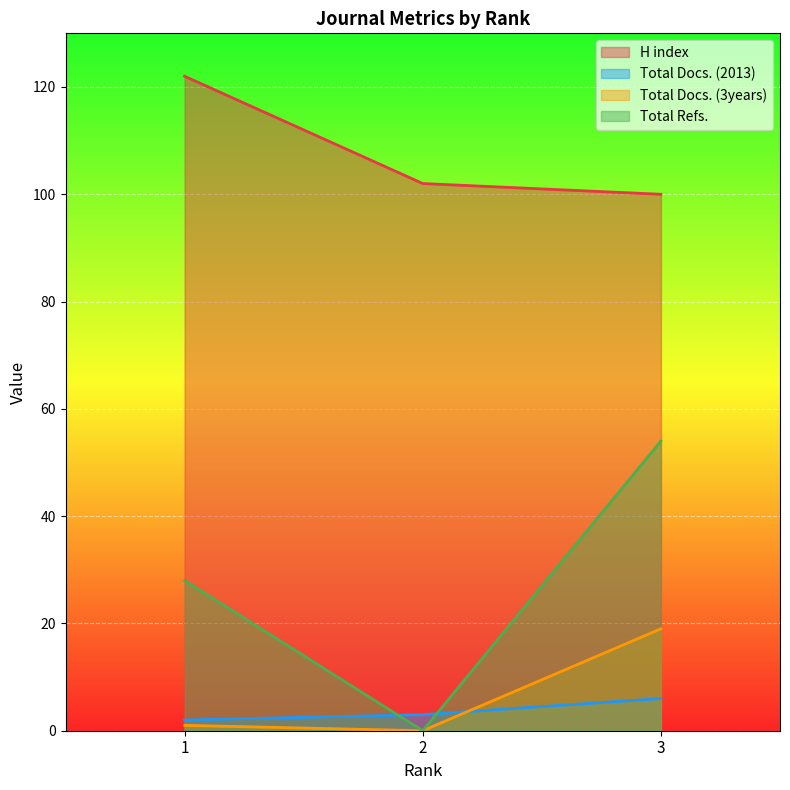

What is the value of the Total Refs. point at the 3rd from the left?

54